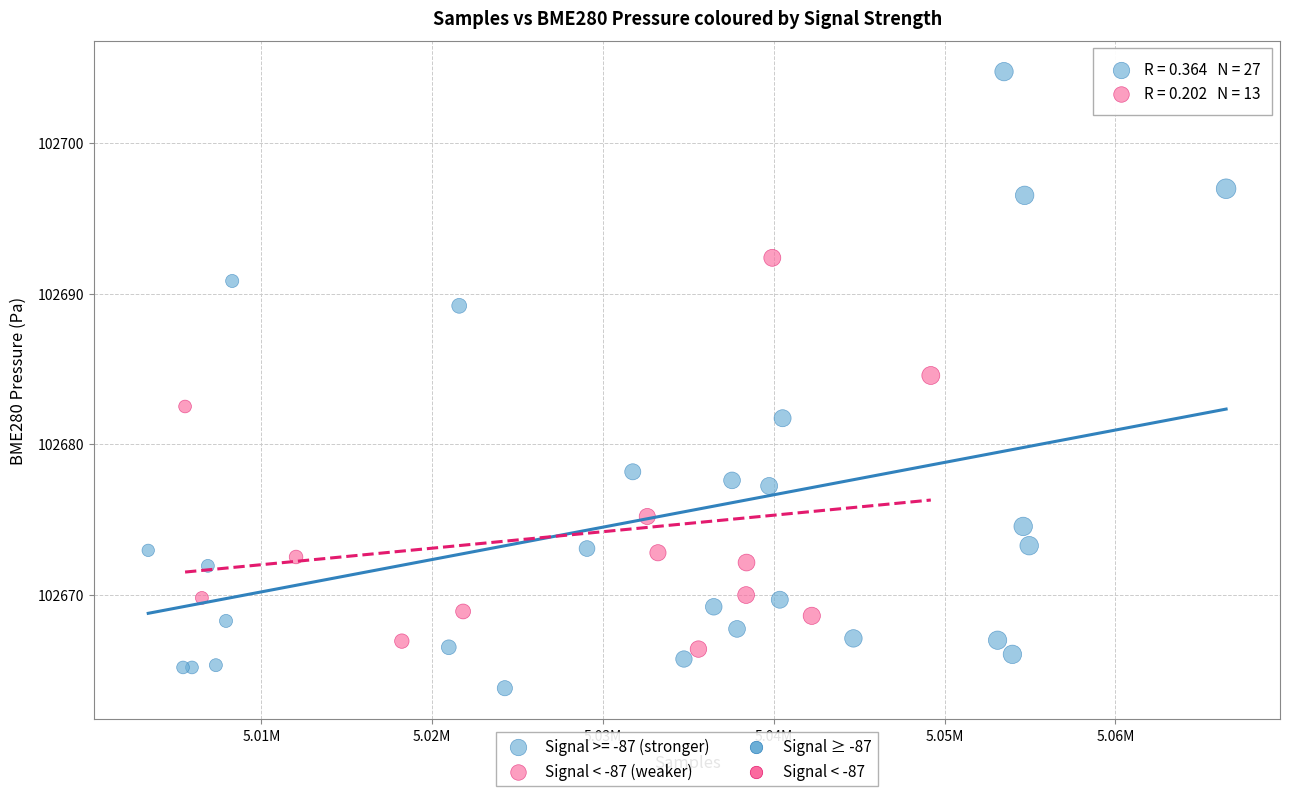

Which series contains the lowest Y value?

Signal >= -87 (stronger)